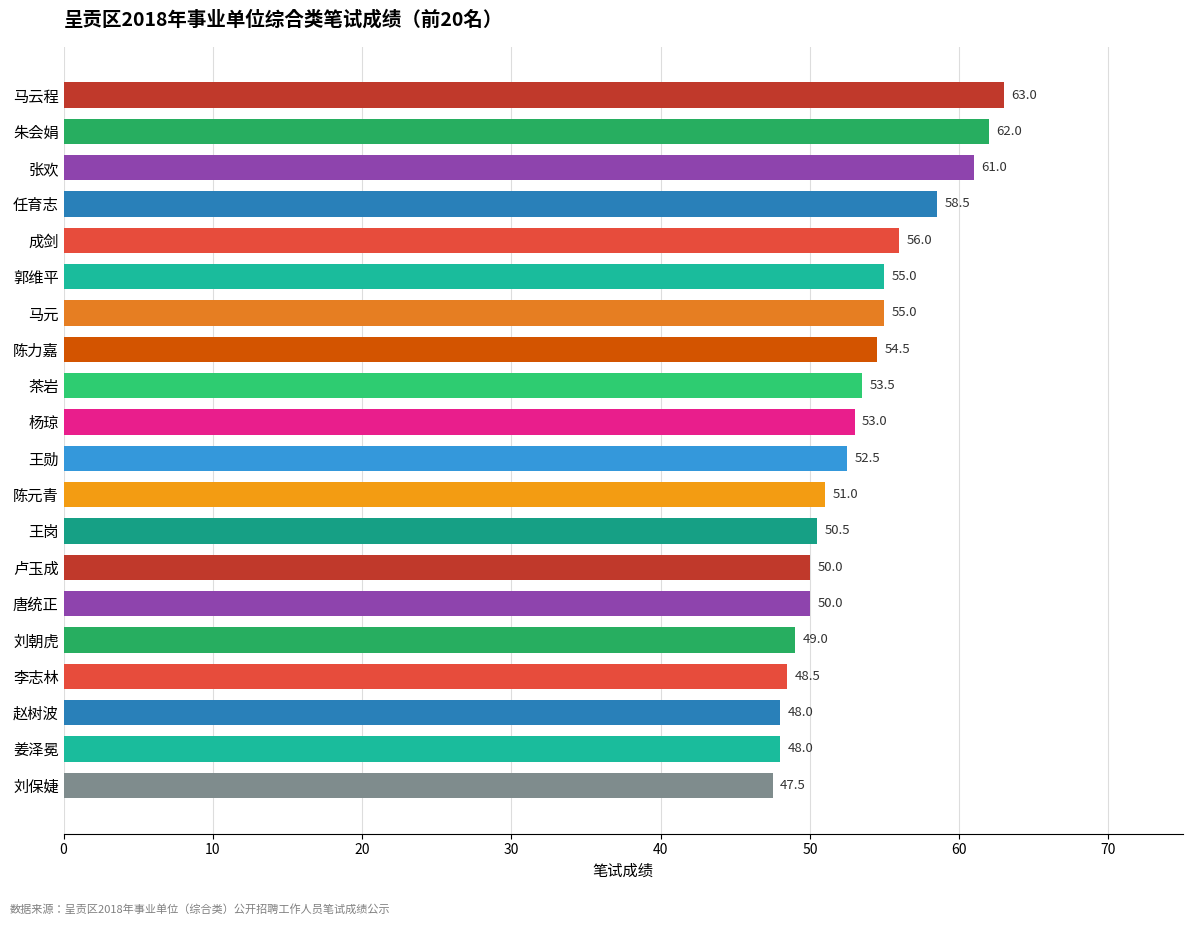

How many bars are there in total?

20